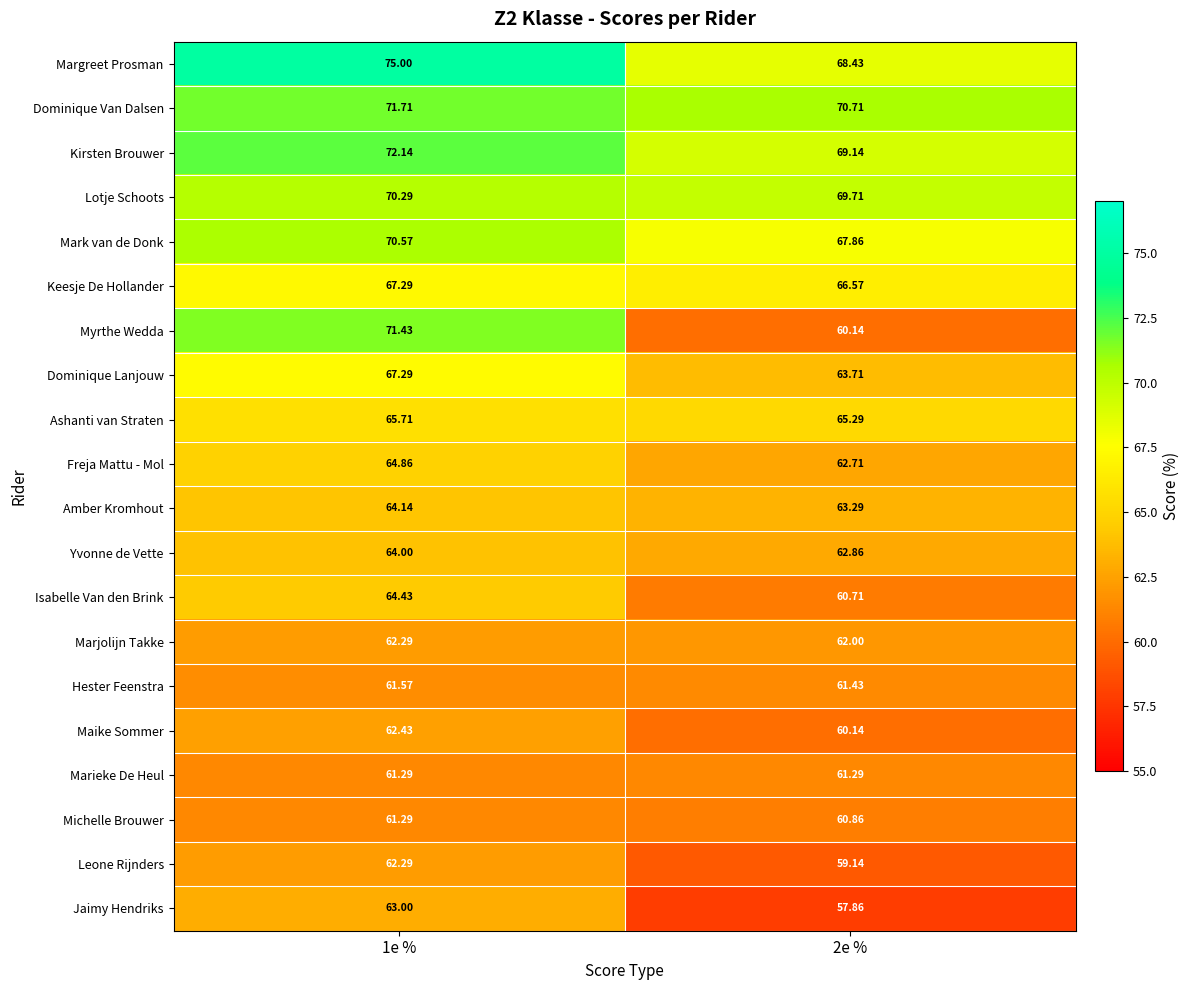

Which series has the largest range (max minus min)?

Myrthe Wedda